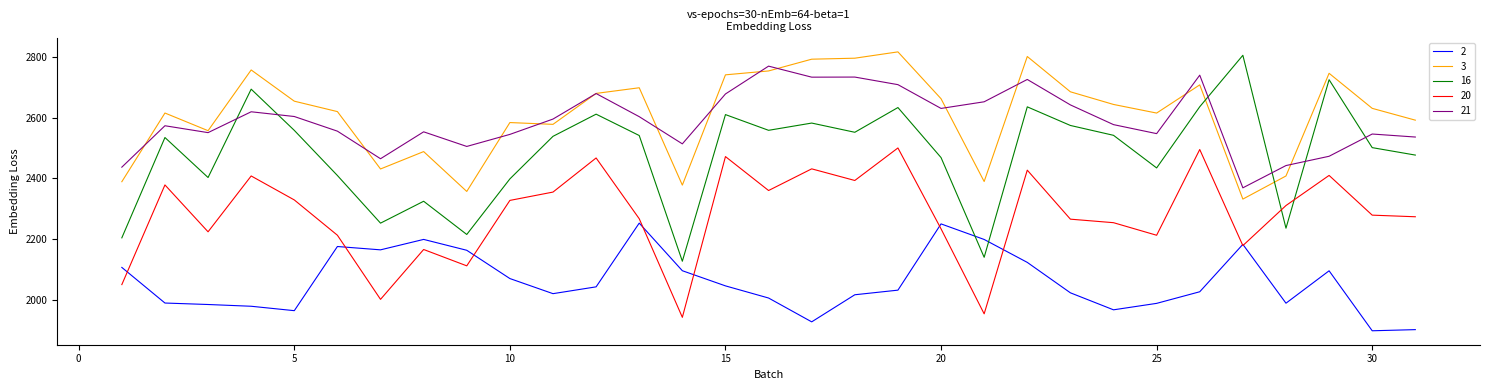

True or false: 21 and 2 cross at least once.

False